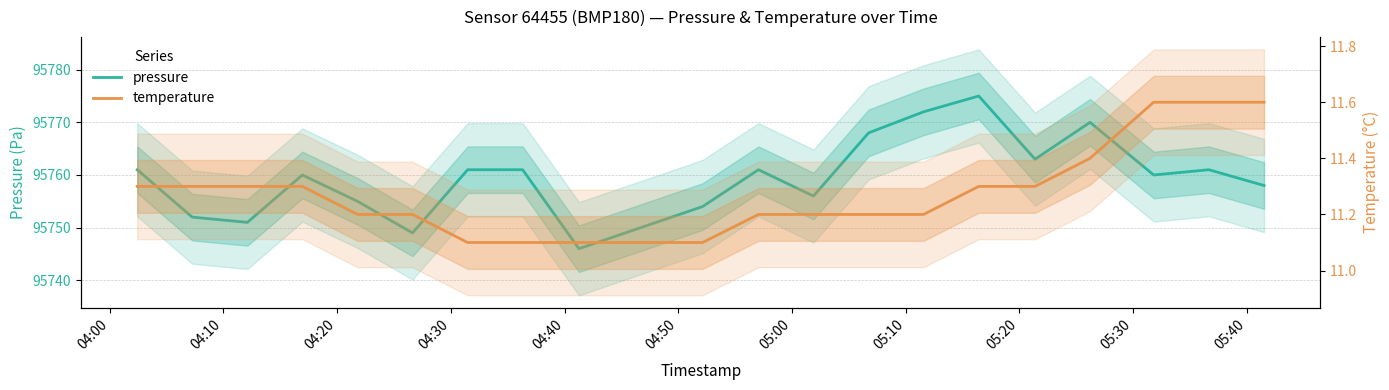

What is the lowest value of the pressure series?

95746.0